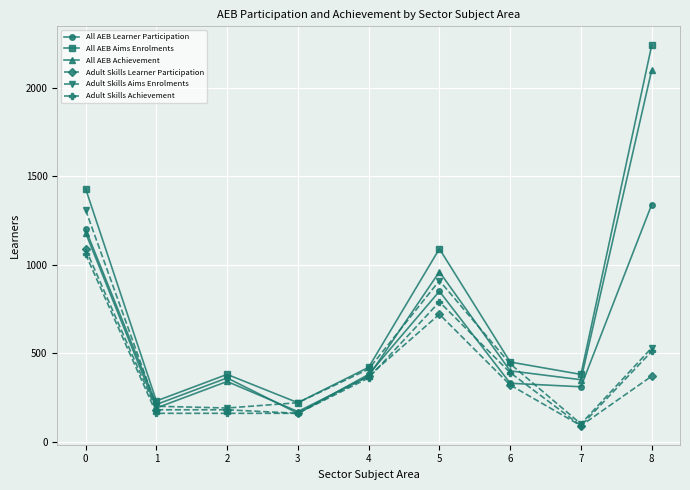

What is the value of the Adult Skills Aims Enrolments point at the 8th from the left?

100